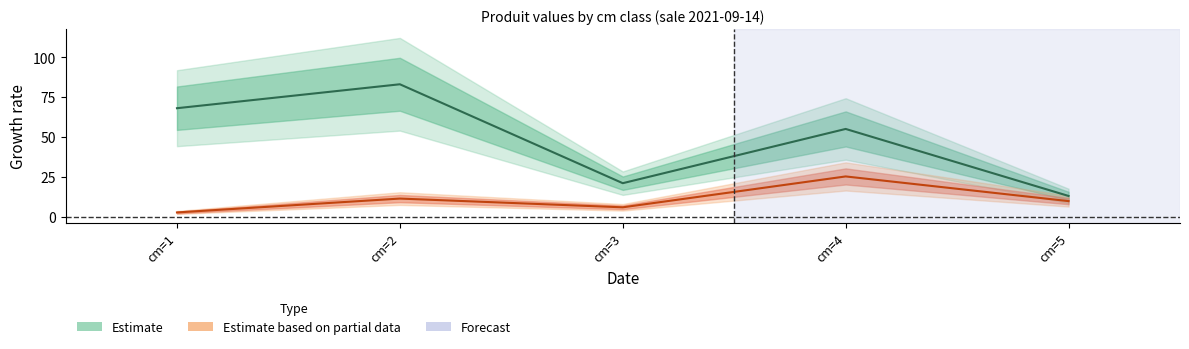

At how many categories does at least one series exceed 11?

5